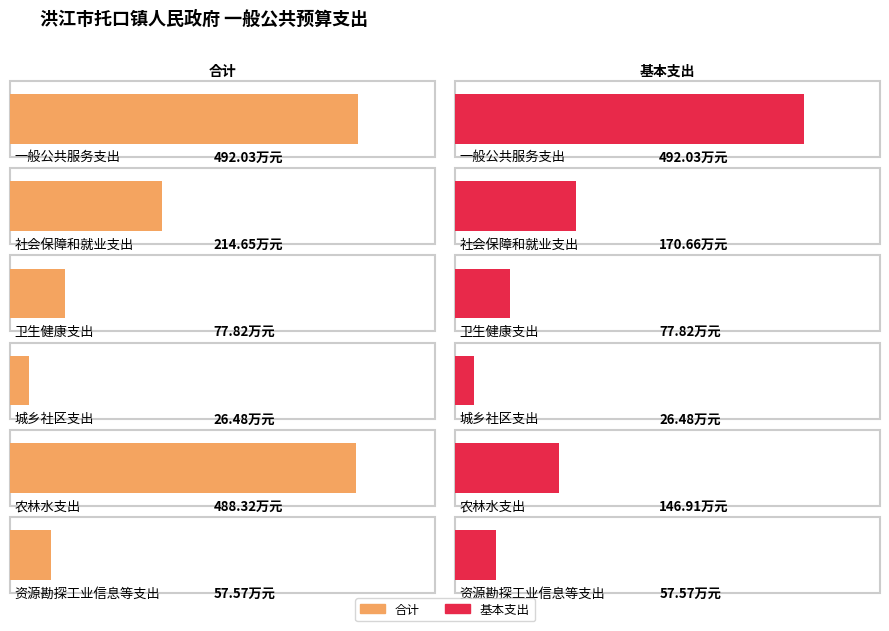

At how many categories does at least one series exceed 106?

3